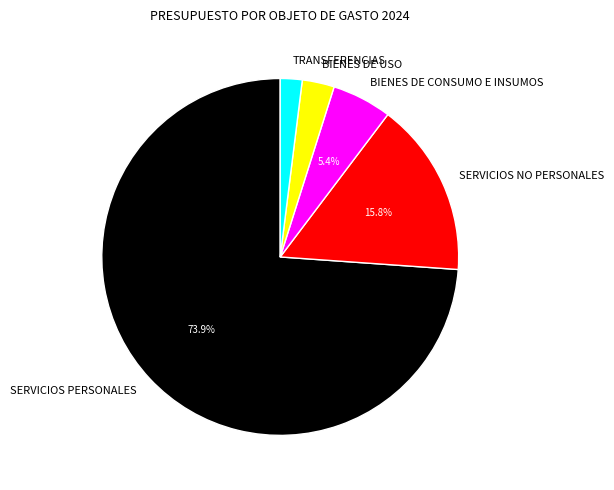

Which slice represents more than half of the pie?

SERVICIOS PERSONALES